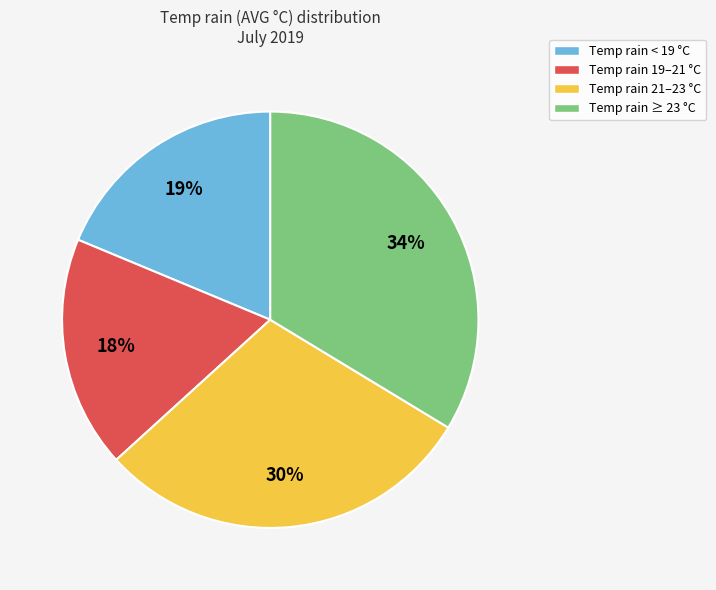

Between Temp rain 21–23 °C and Temp rain 19–21 °C, which is larger?

Temp rain 21–23 °C